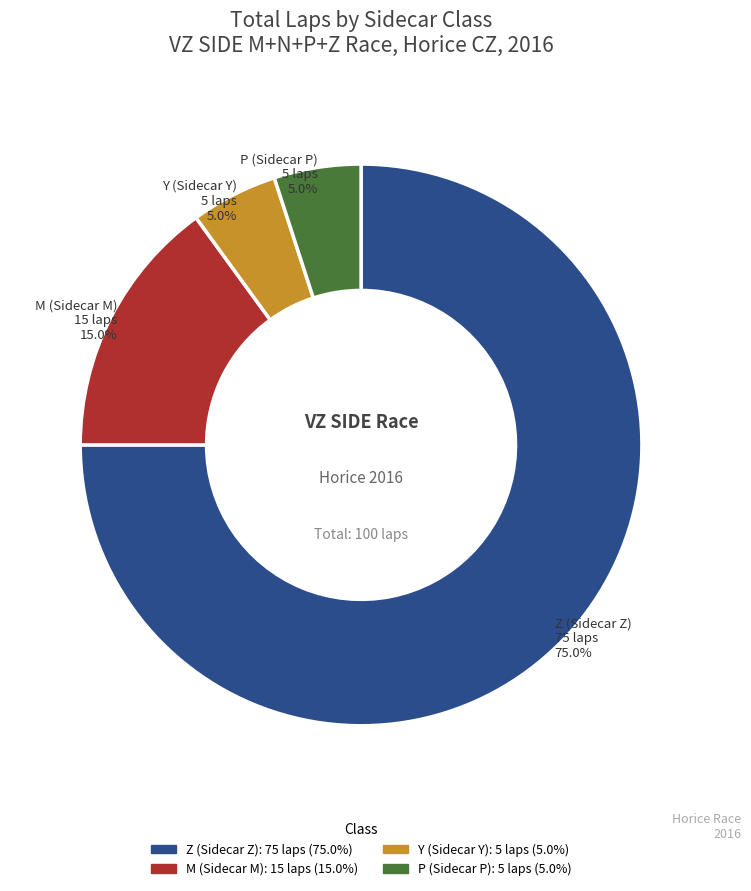

Is there a majority slice in this chart?

Yes